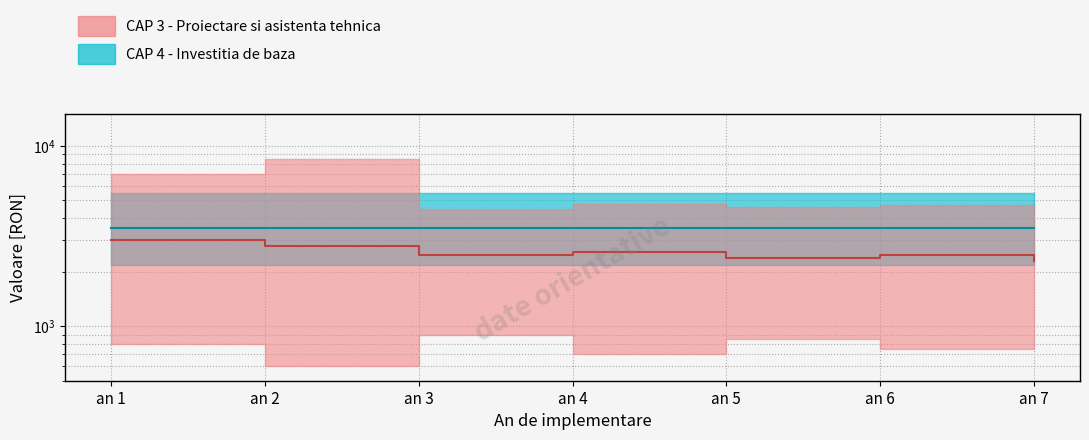

How many data points does each series have?

7